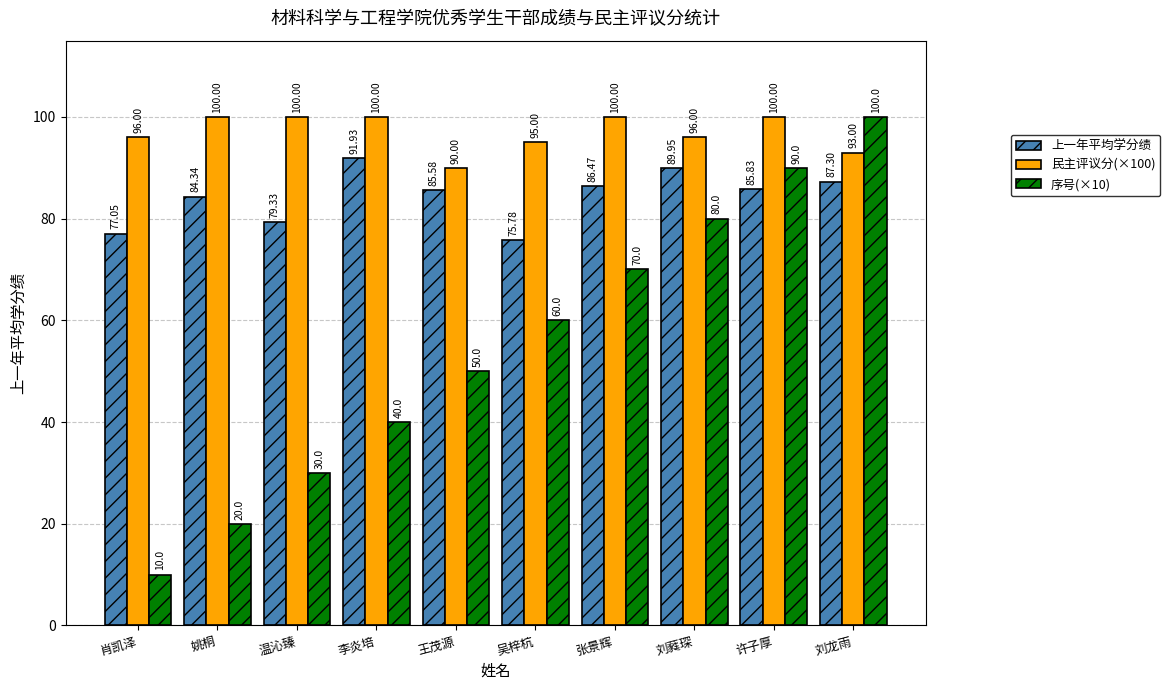

Where is 序号(×10) nearest to the value 55?

王茂源